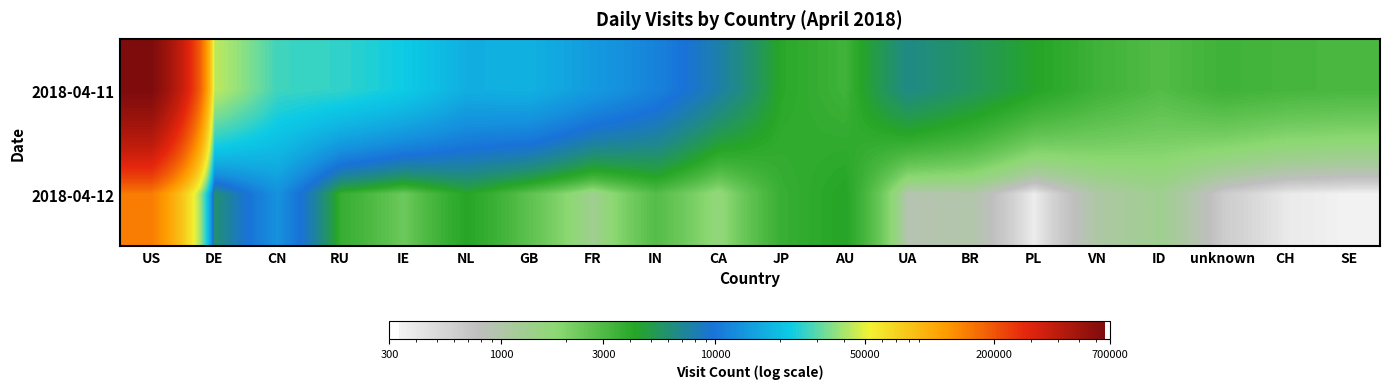

At how many categories does at least one series exceed 102285?

1